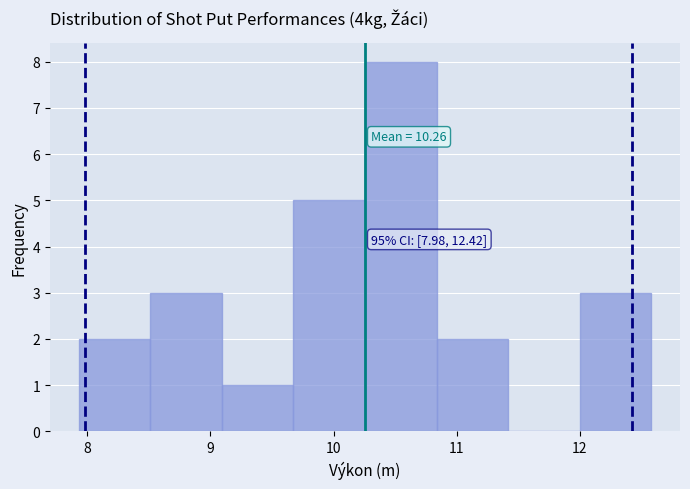

Which range on the x-axis has the tallest bar?

10.3 to 10.8